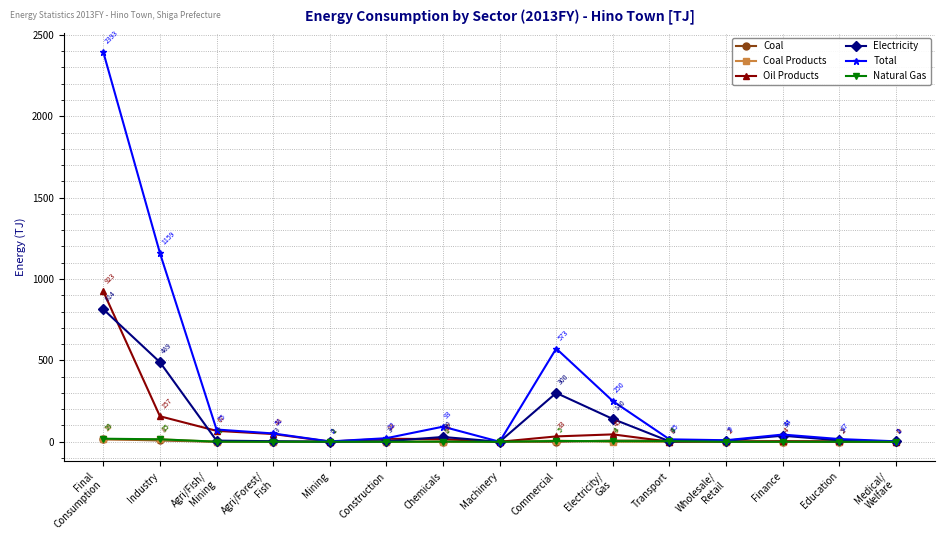

Rank the series by their maximum value, from highest to lowest.

Total, Oil Products, Electricity, Natural Gas, Coal, Coal Products